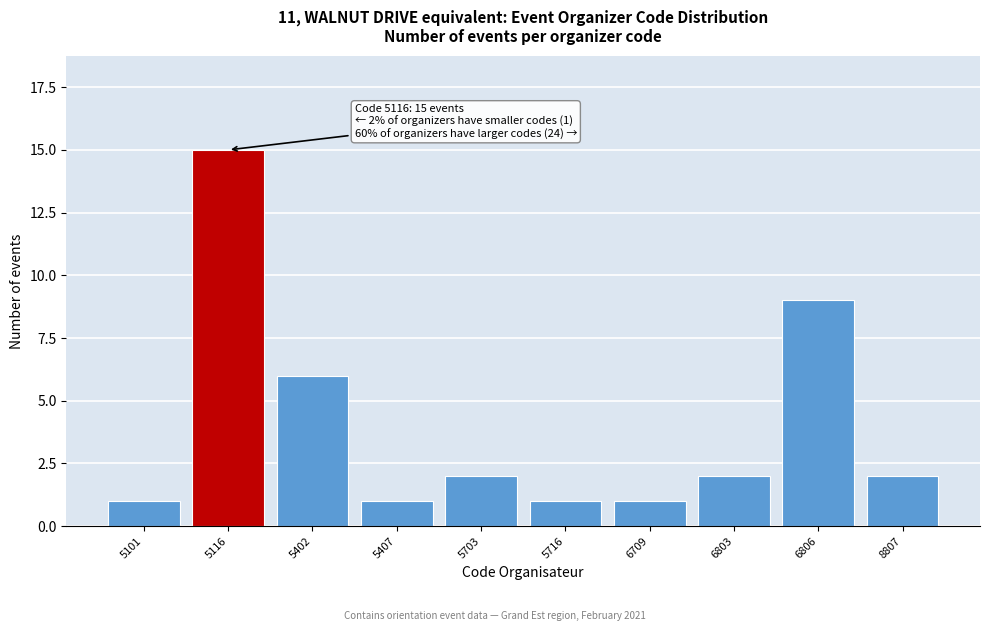

Reading left to right, transcribe all the data shown in this chart.

1	15	6	1	2	1	1	2	9	2